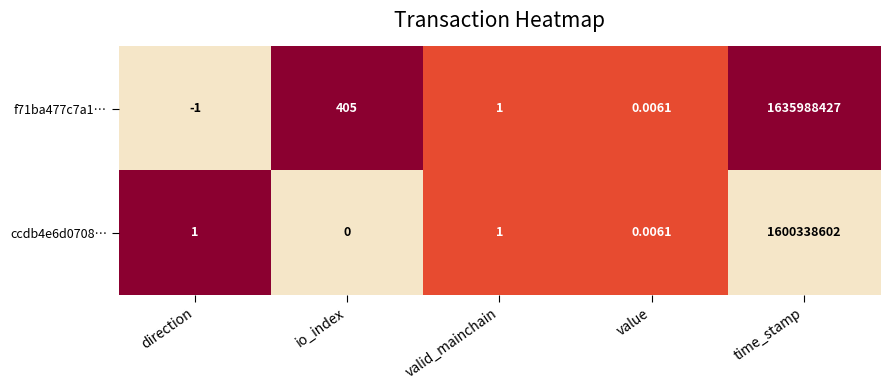

List the labels in order of f71ba477c7a1… value, largest first.

time_stamp, io_index, valid_mainchain, value, direction